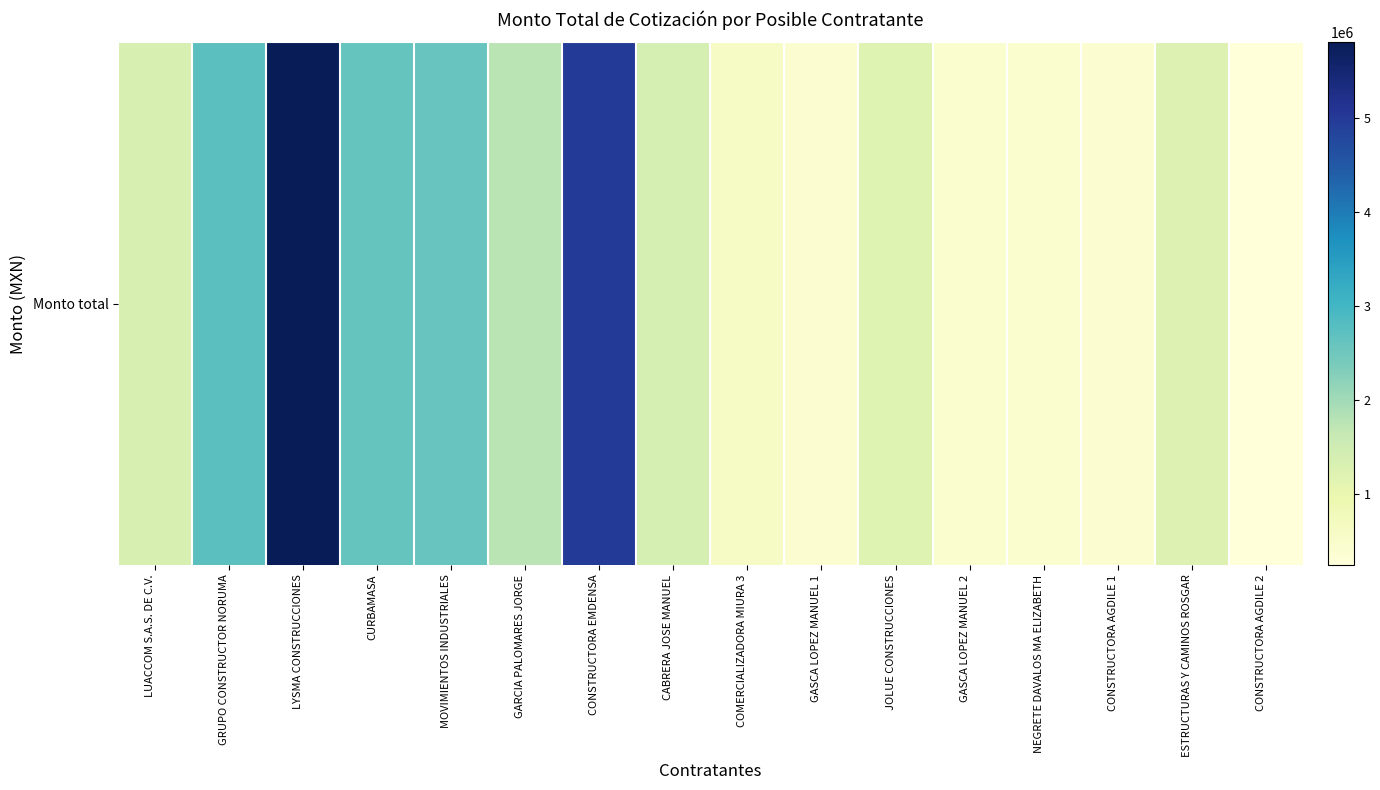

What is the sum of the values at CONSTRUCTORA AGDILE 2 and CABRERA JOSE MANUEL?

1646300.8